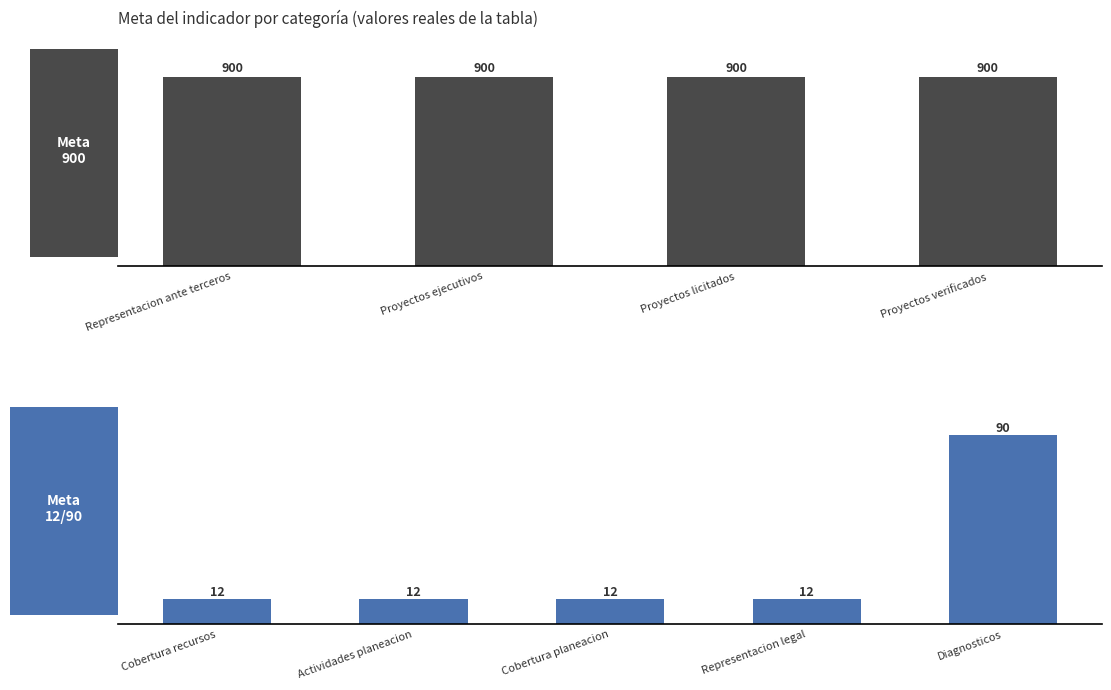

What is the difference between the values at 8 and 6?

888